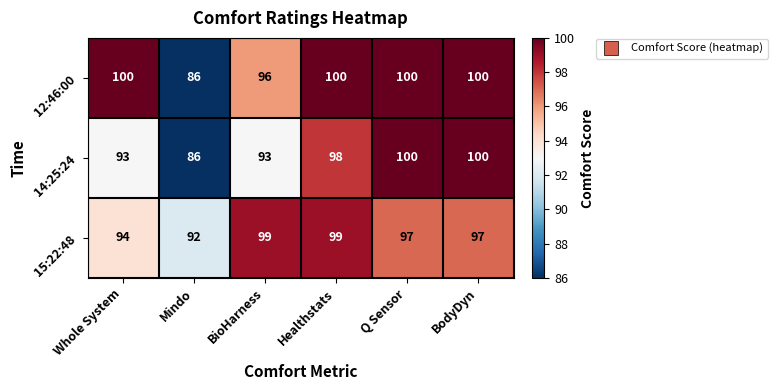

What is the sum of the 14:25:24 values at BodyDyn and Mindo?

186